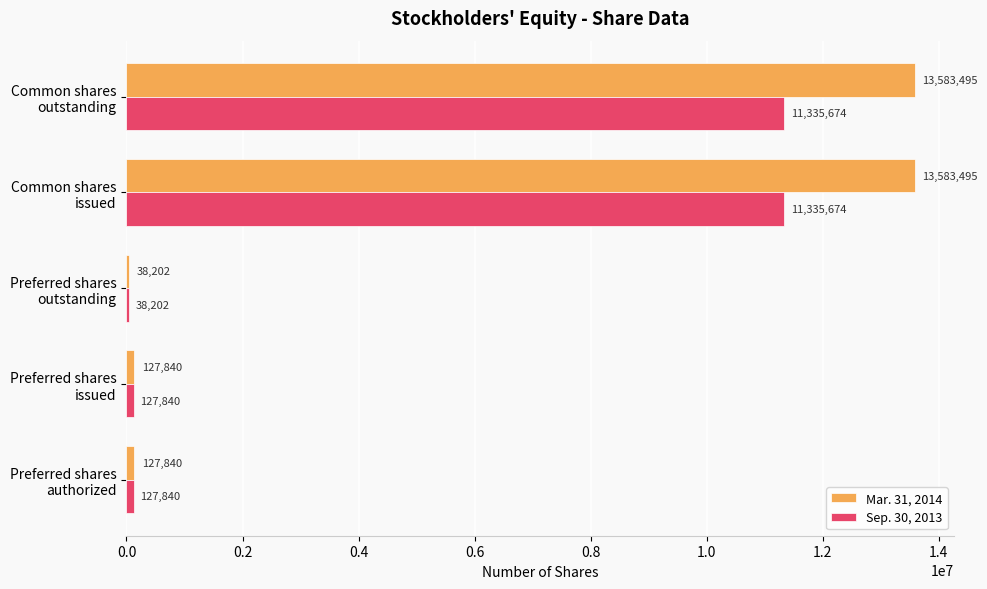

Which series has the largest total across all categories?

Mar. 31, 2014